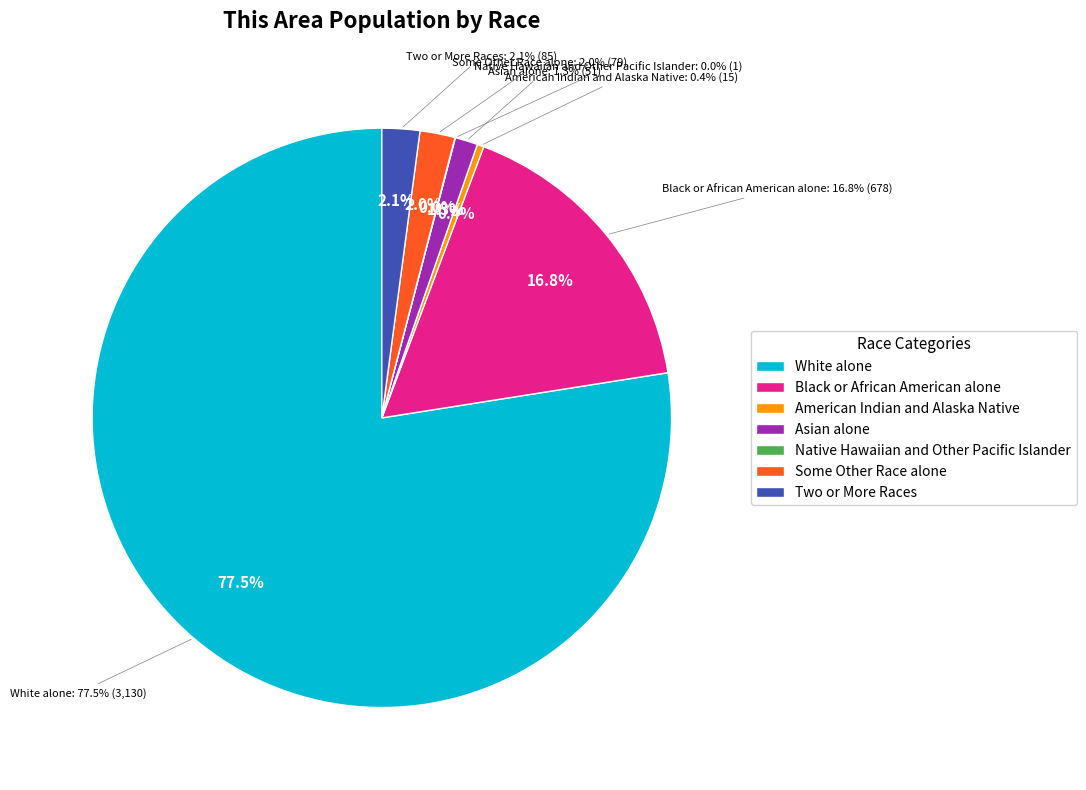

True or false: Two or More Races accounts for 2% of the total.

True